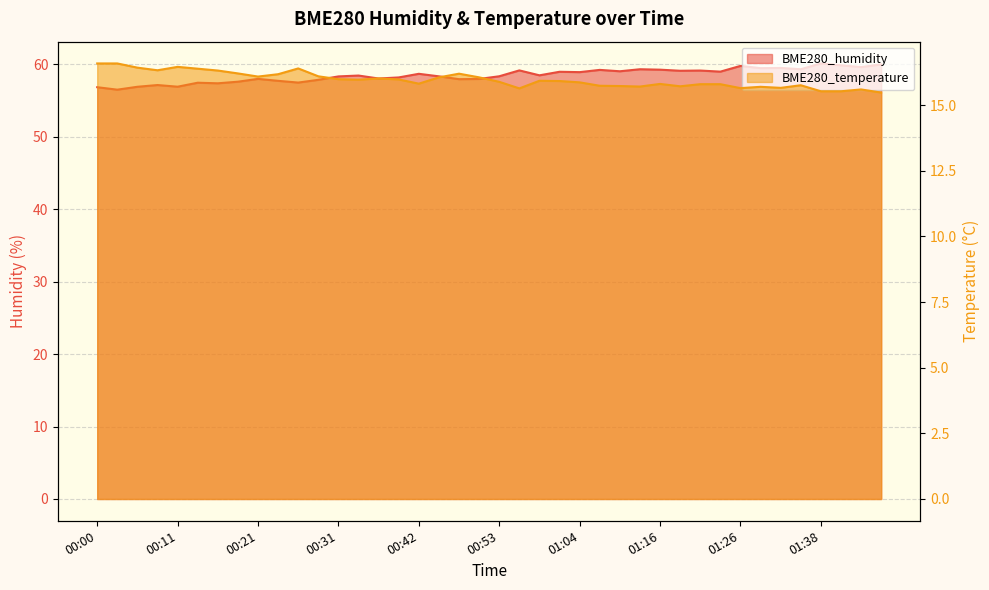

True or false: BME280_humidity and BME280_temperature intersect in this chart.

False